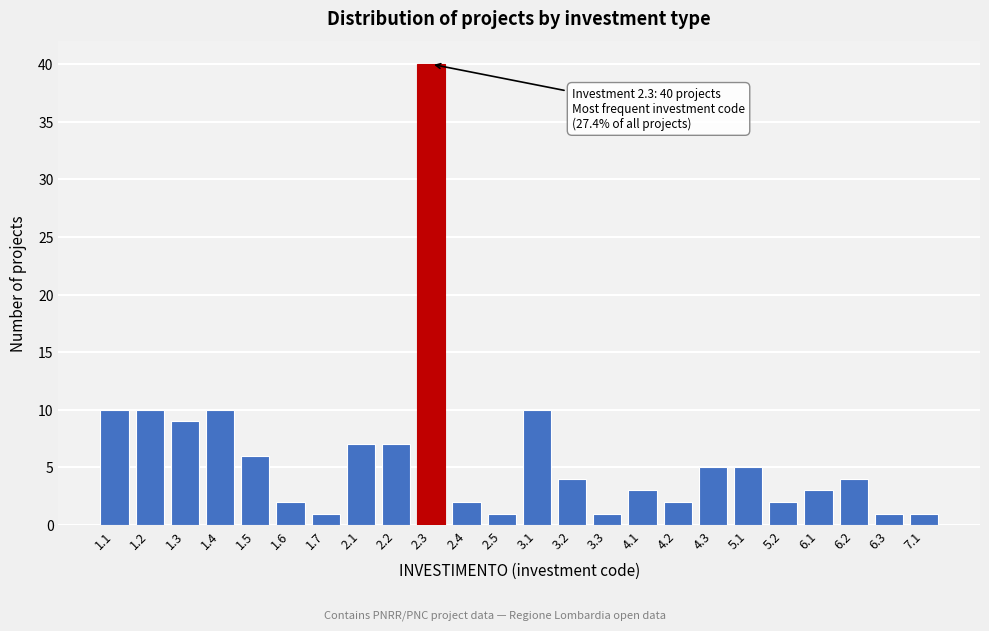

Reading left to right, what are all the values shown in this chart?

10	10	9	10	6	2	1	7	7	40	2	1	10	4	1	3	2	5	5	2	3	4	1	1